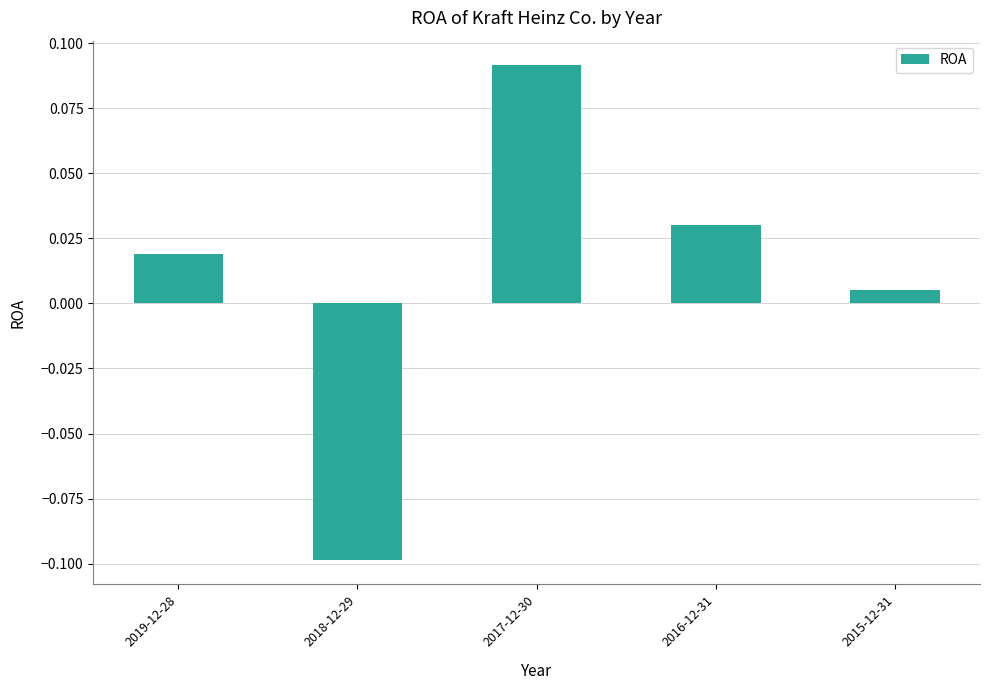

How many positive values are there?

4